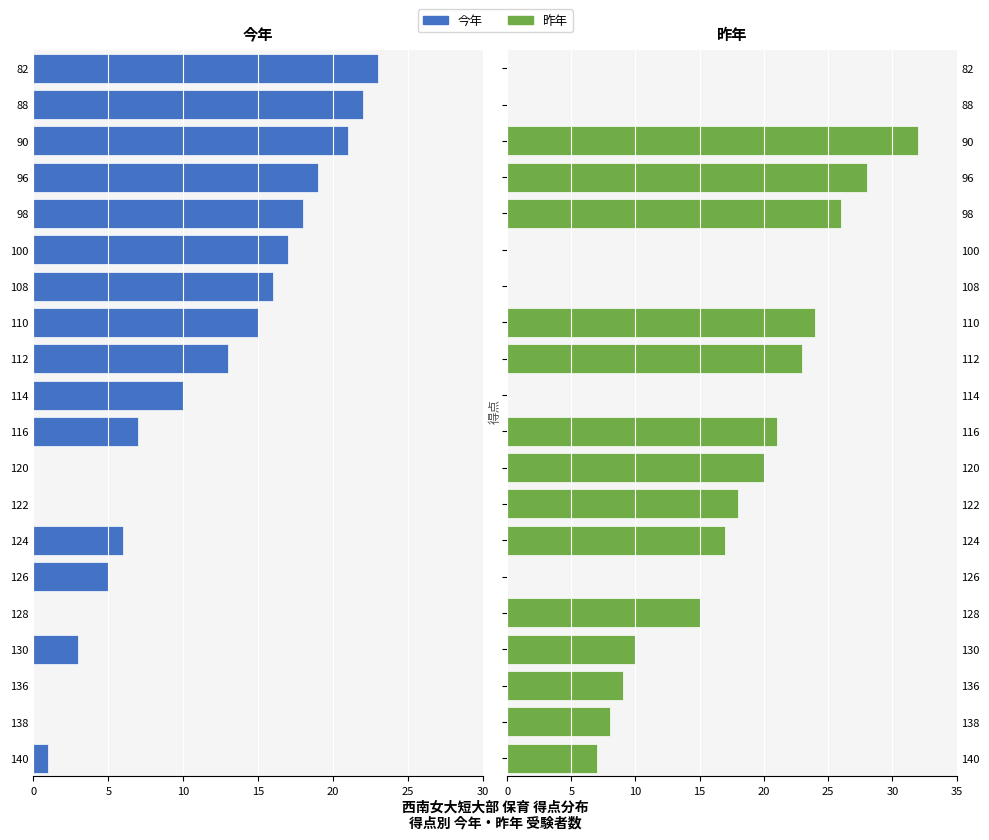

At 128, list the series in order from smallest to largest.

今年, 昨年